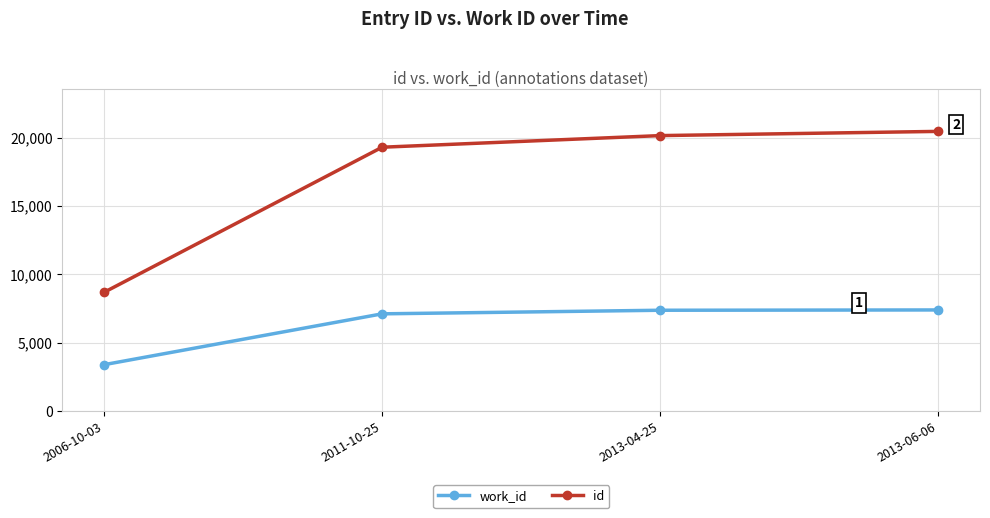

What position from the right is 2013-06-06?

1